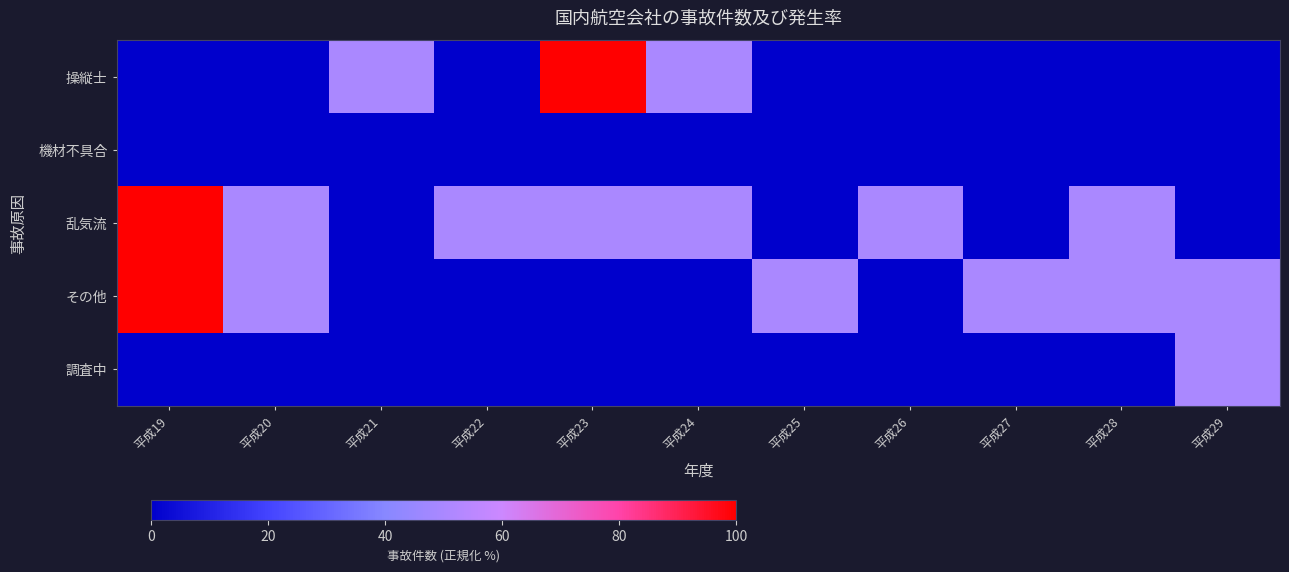

Which series has the widest spread of values?

操縦士